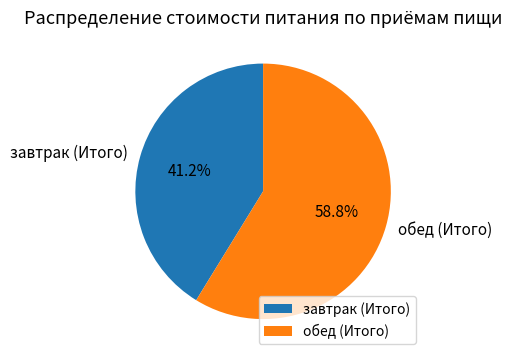

Is завтрак (Итого) the majority of the pie?

No